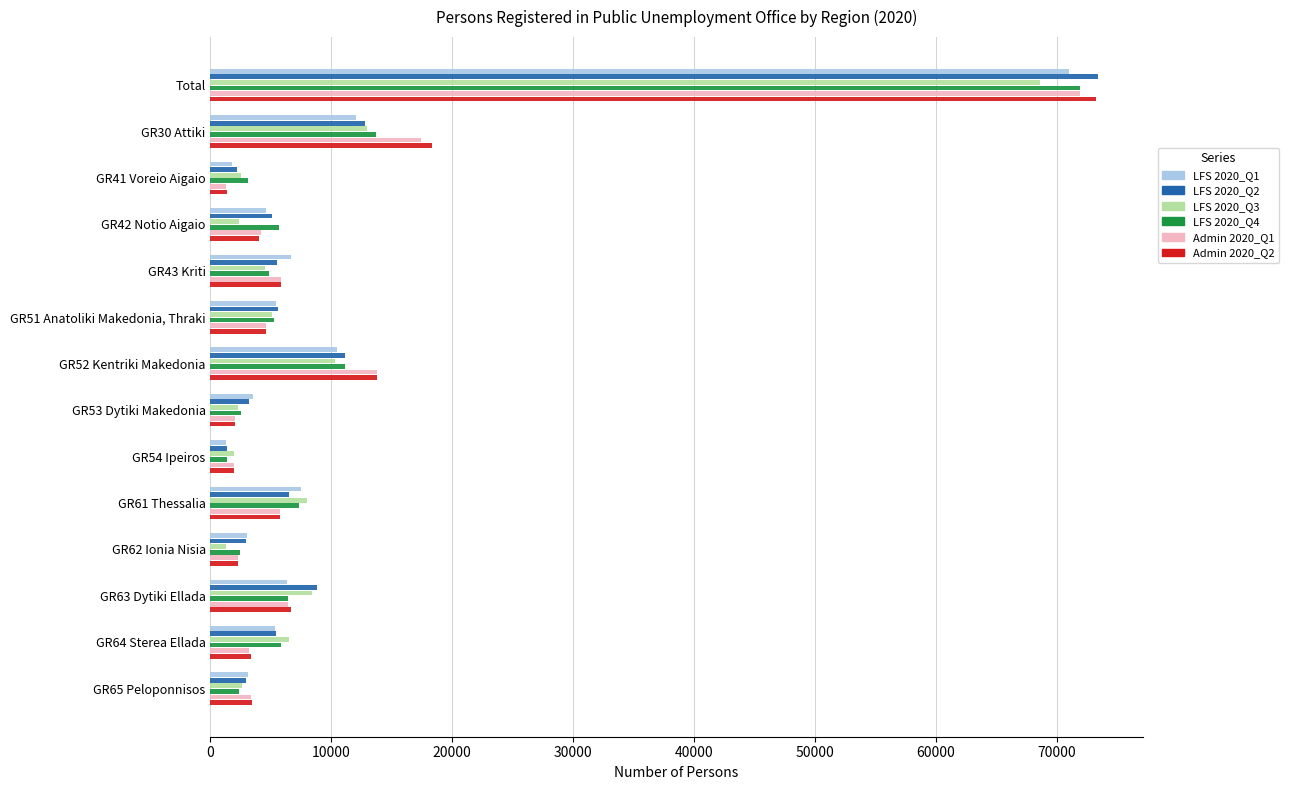

The value of Admin 2020_Q1 at GR52 Kentriki Makedonia is 6664.0. True or false?

False